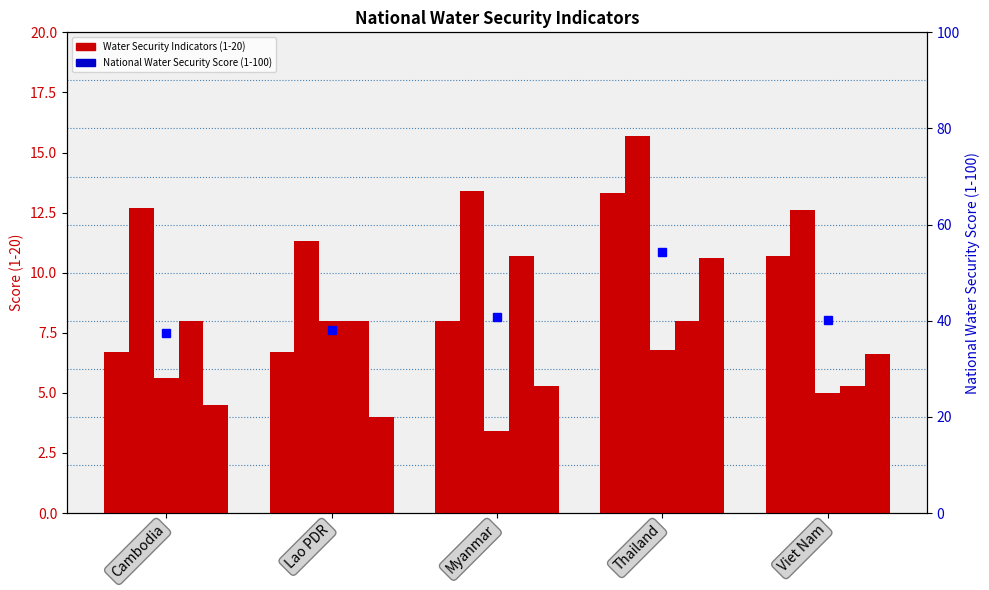

Reading left to right, what are all the values shown in this chart?

Household Water Security (1-20): Cambodia=6.7	Lao PDR=6.7	Myanmar=8.0	Thailand=13.3	Viet Nam=10.7
Economic Water Security (1-20): Cambodia=12.7	Lao PDR=11.3	Myanmar=13.4	Thailand=15.7	Viet Nam=12.6
Urban Water Security (1-20): Cambodia=5.6	Lao PDR=8.0	Myanmar=3.4	Thailand=6.8	Viet Nam=5.0
Environmental Water Security (1-20): Cambodia=8.0	Lao PDR=8.0	Myanmar=10.7	Thailand=8.0	Viet Nam=5.3
Resilience to Water-Related Disasters (1-20): Cambodia=4.5	Lao PDR=4.0	Myanmar=5.3	Thailand=10.6	Viet Nam=6.6
National Water Security Score (1-100): Cambodia=37.5	Lao PDR=38.0	Myanmar=40.8	Thailand=54.4	Viet Nam=40.2